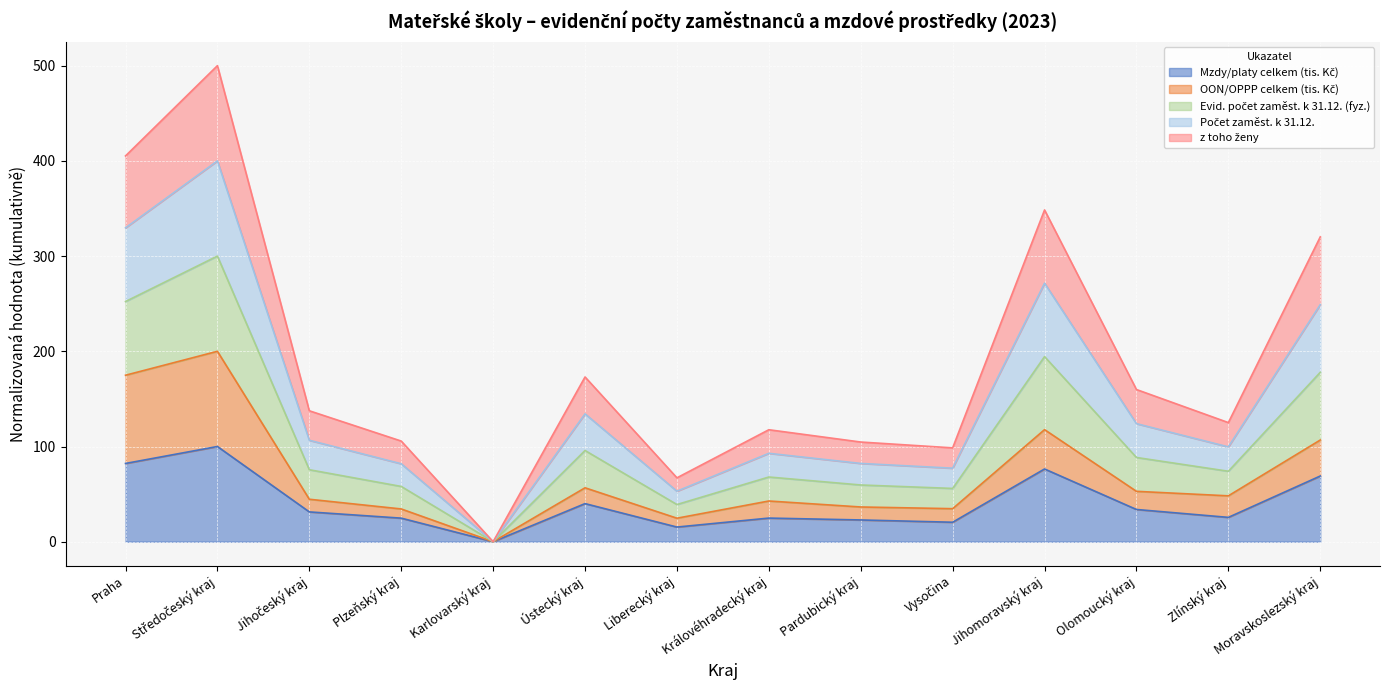

In Počet zaměst. k 31.12., how many points are higher than both neighbors (excluding endpoints)?

4